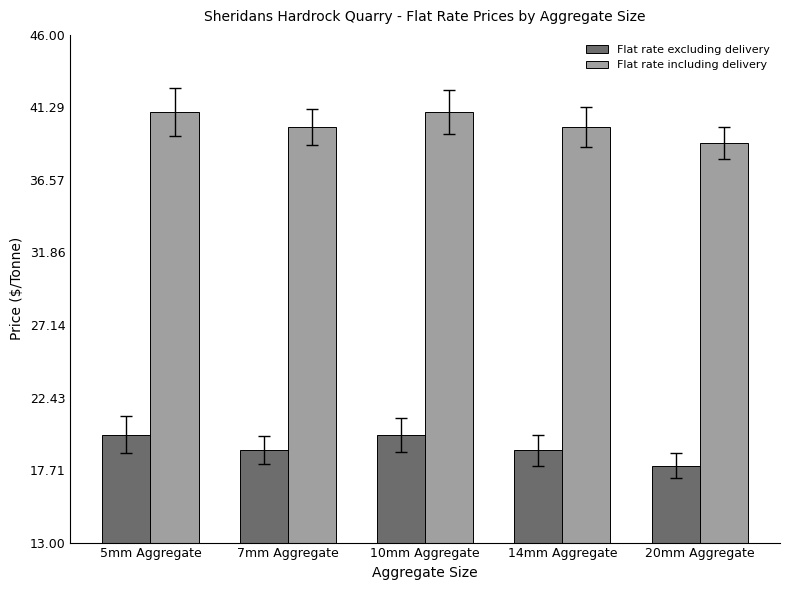

What is the difference between the highest and lowest values at 5mm Aggregate?

21